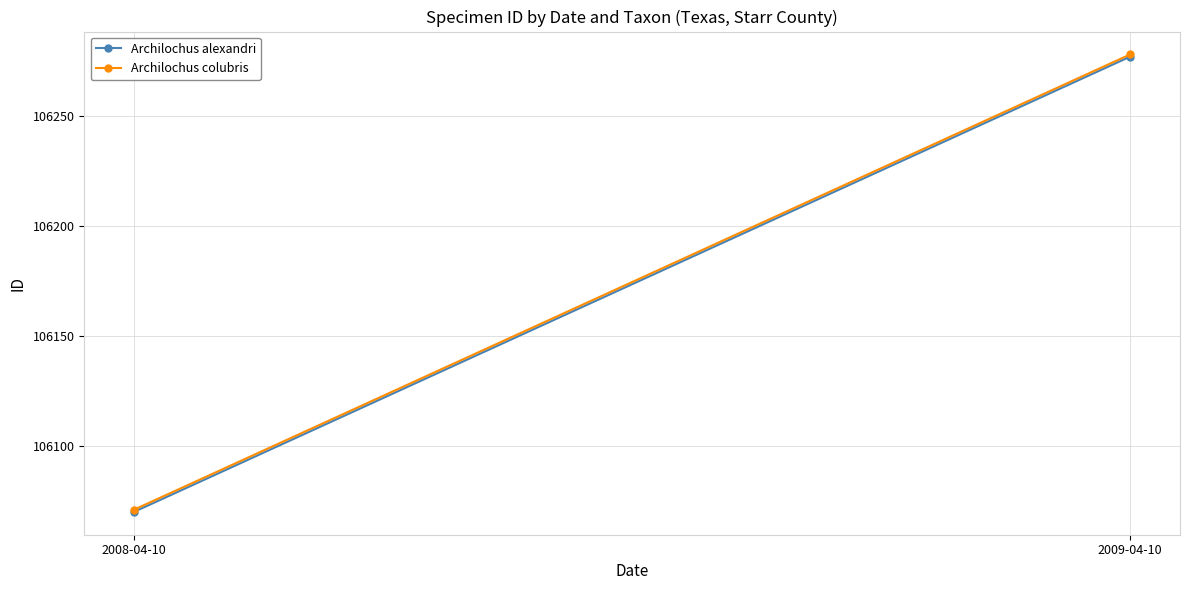

How many Archilochus colubris values are between 106071 and 106278?

2